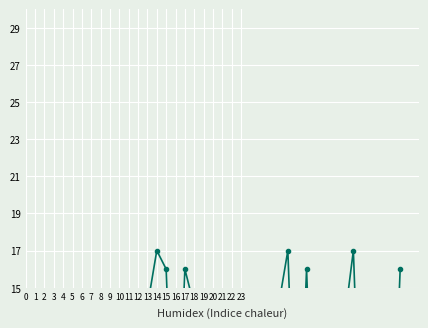

What is the sum of all values?

361